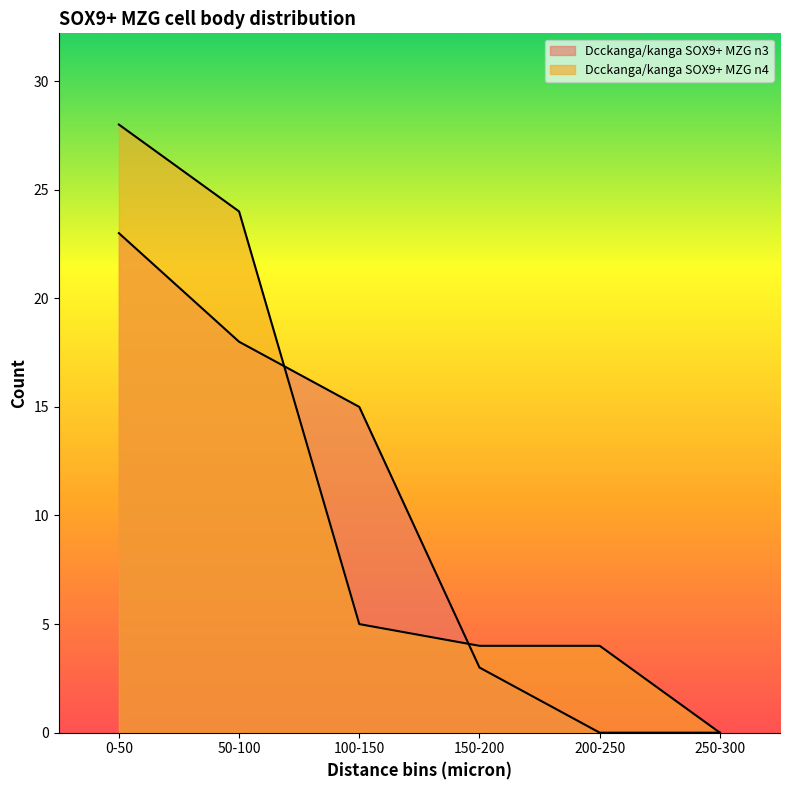

Does the chart have visible grid lines?

No